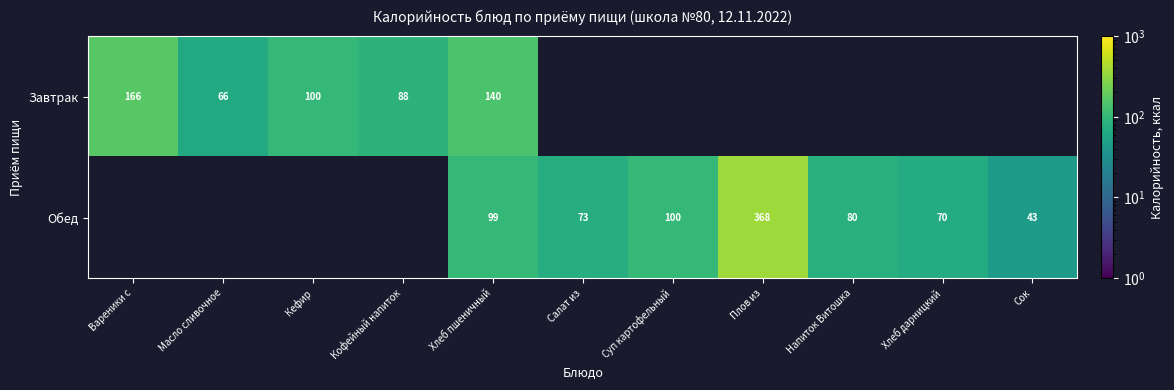

Is the value of Завтрак at Хлеб пшеничный greater than the value of Обед at Хлеб пшеничный?

Yes